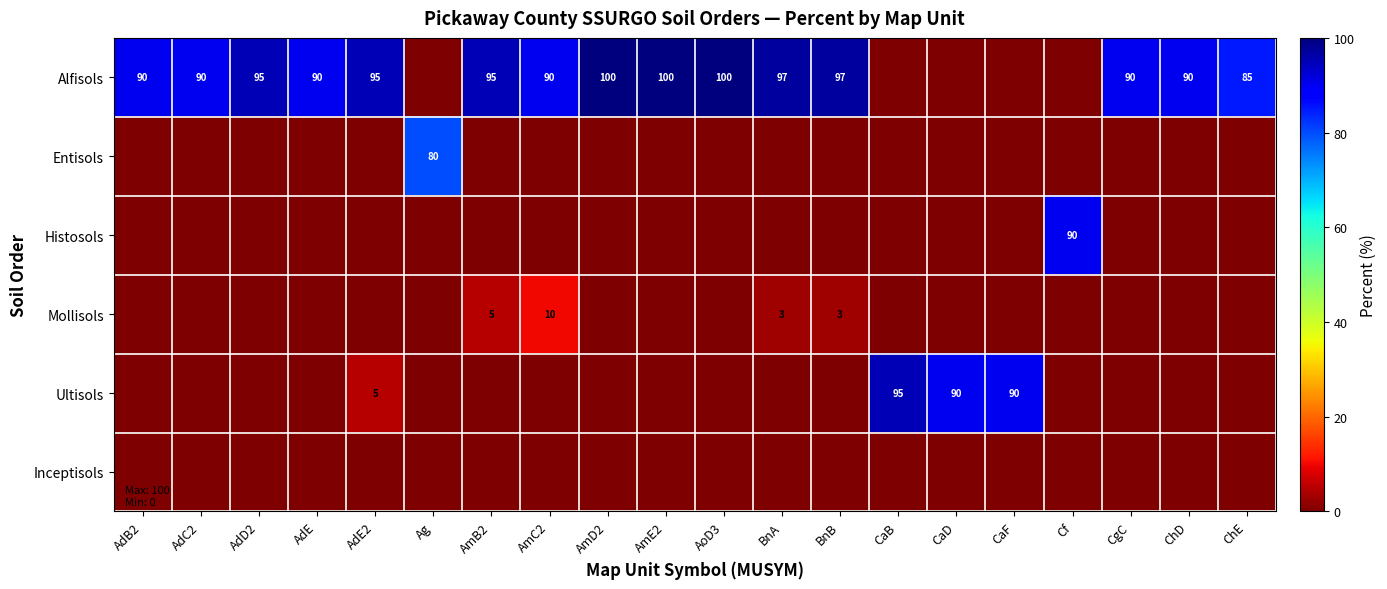

What is the difference between the highest and lowest values at AmE2?

100